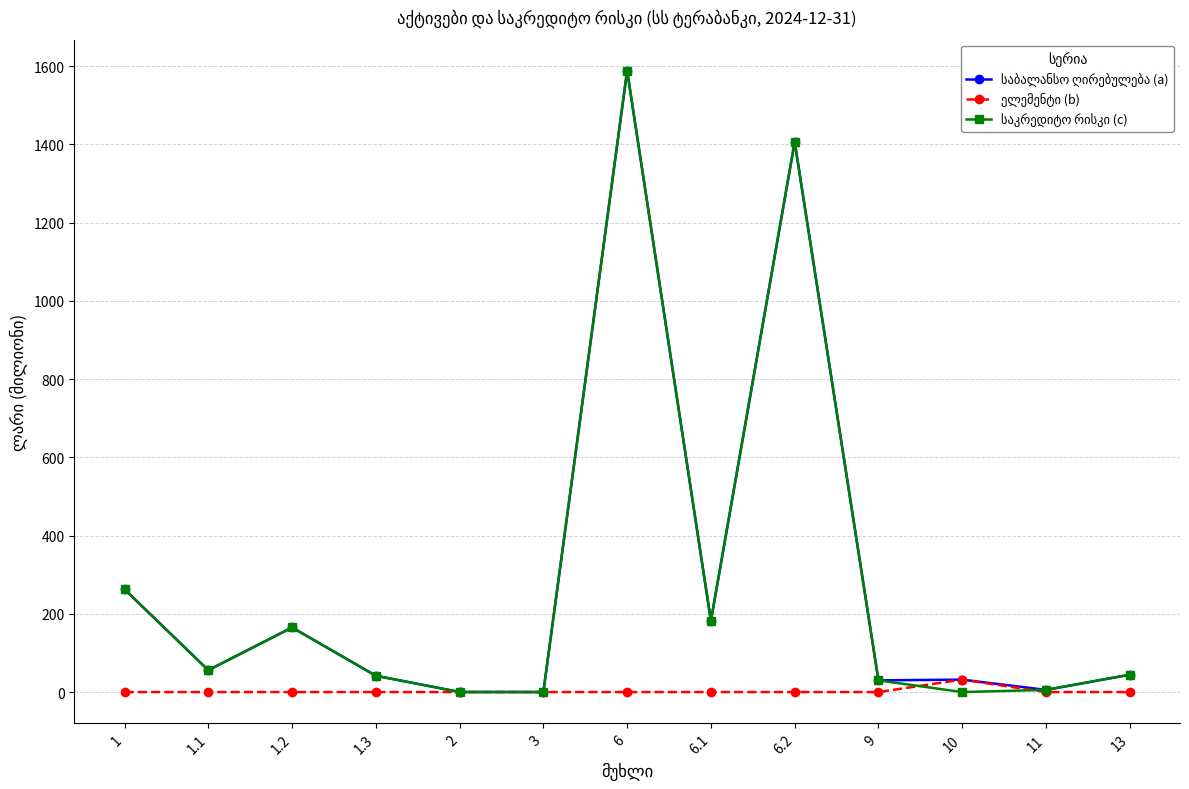

What is the greatest value displayed?

1588.4